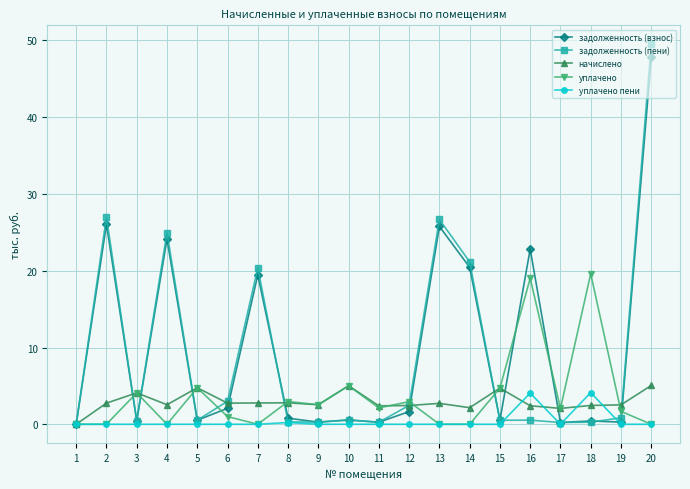

Between 11 and 18, which series saw the biggest shift?

уплачено